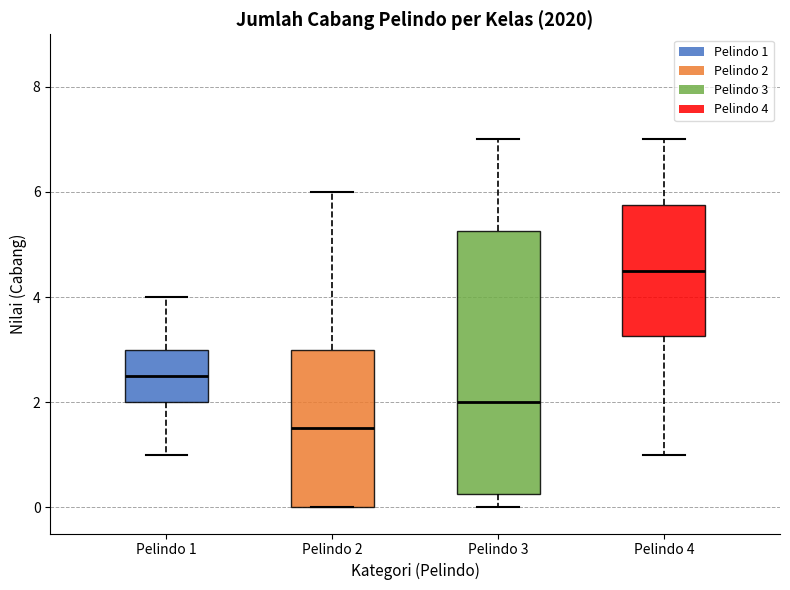

Which box's median line is the highest?

Pelindo 4